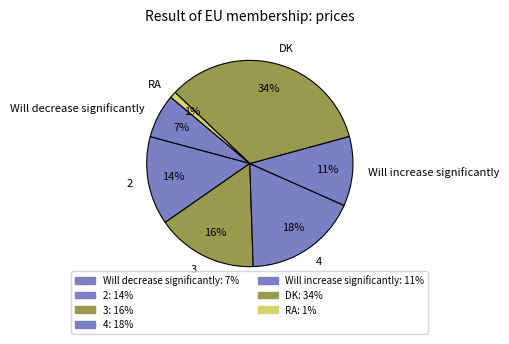

Do 4 and Will increase significantly together represent more than half of the pie?

No